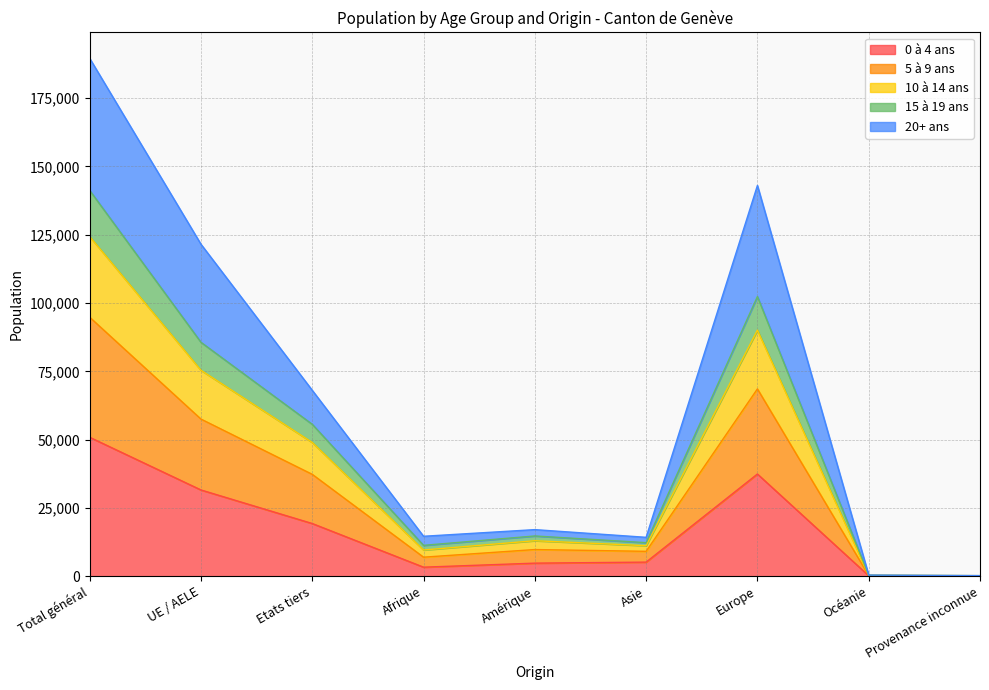

The 0 à 4 ans series shows 31577 at UE / AELE. True or false?

True